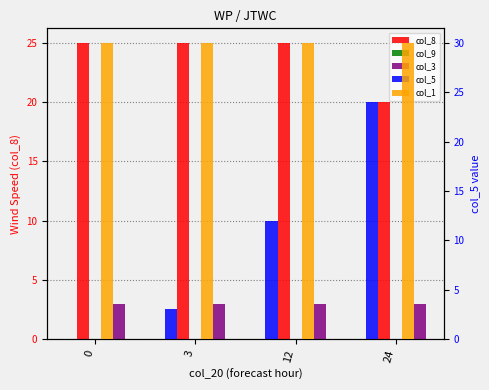

Rank the categories by col_5 value from lowest to highest.

0, 3, 12, 24